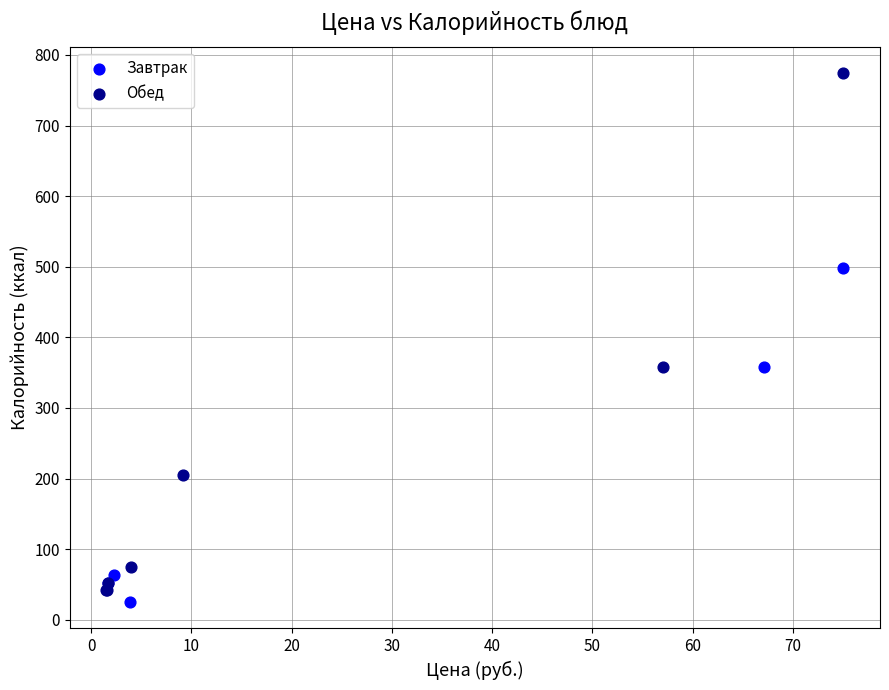

Which series has the widest spread of Y values?

Обед